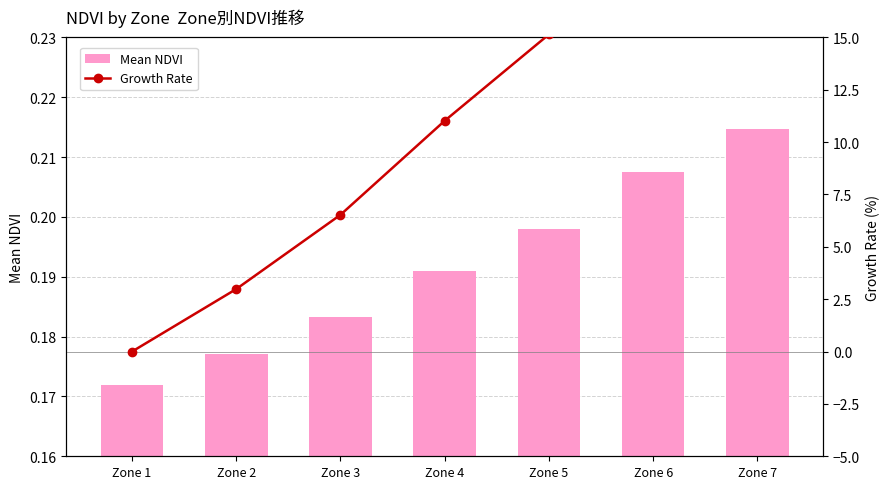

At which label is Growth Rate closest to 12?

Zone 4